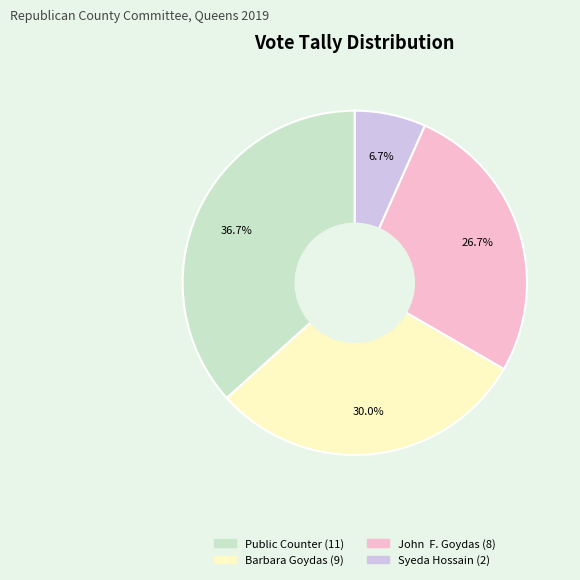

Count the number of slices in the pie.

4